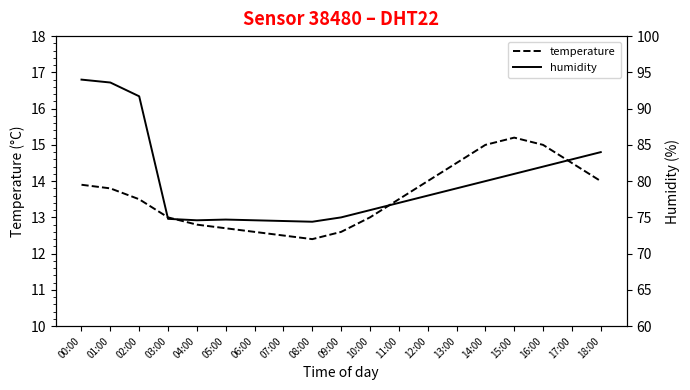

At how many categories does at least one series exceed 39?

19